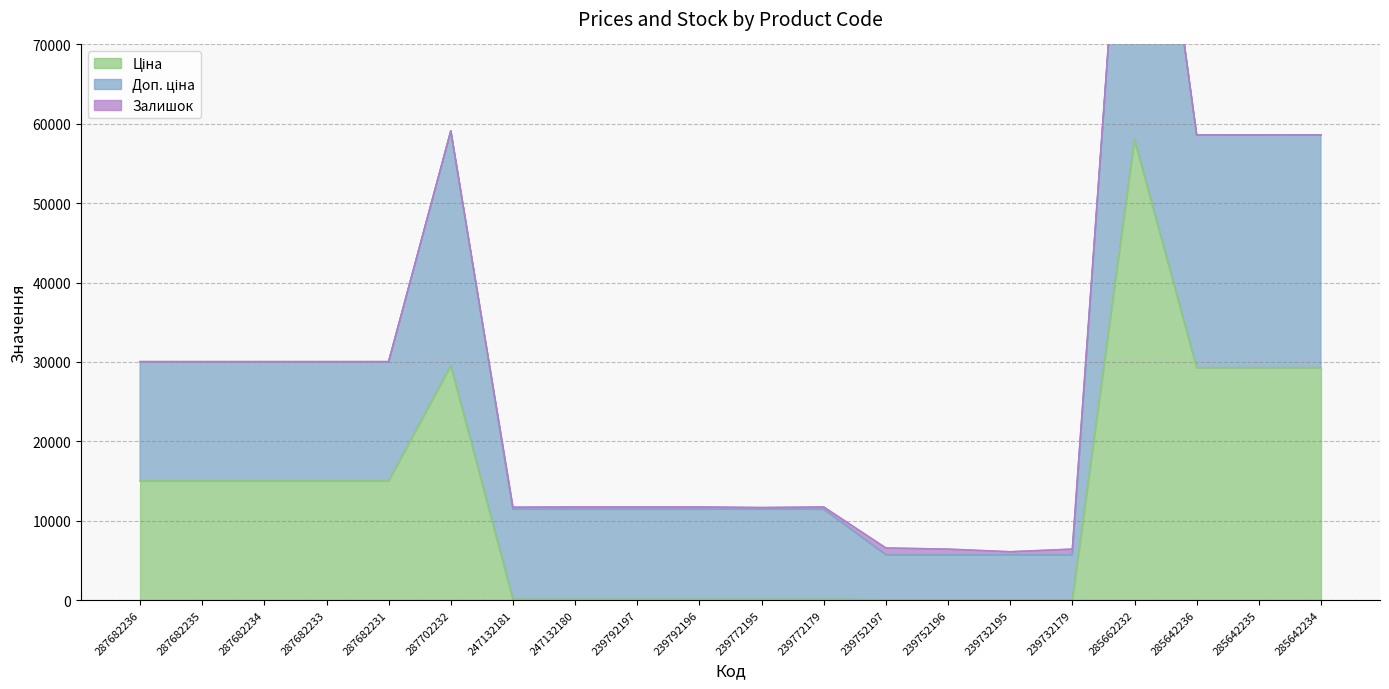

Between 239792196 and 239792197, which is larger?

239792196